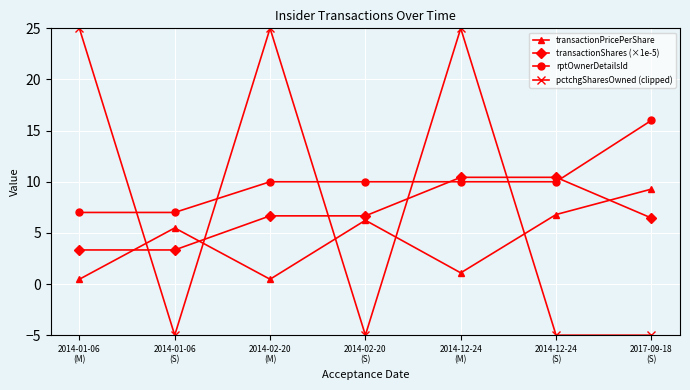

Is it true that pctchgSharesOwned (clipped) equals 25.0 at 2014-12-24
(M)?

True